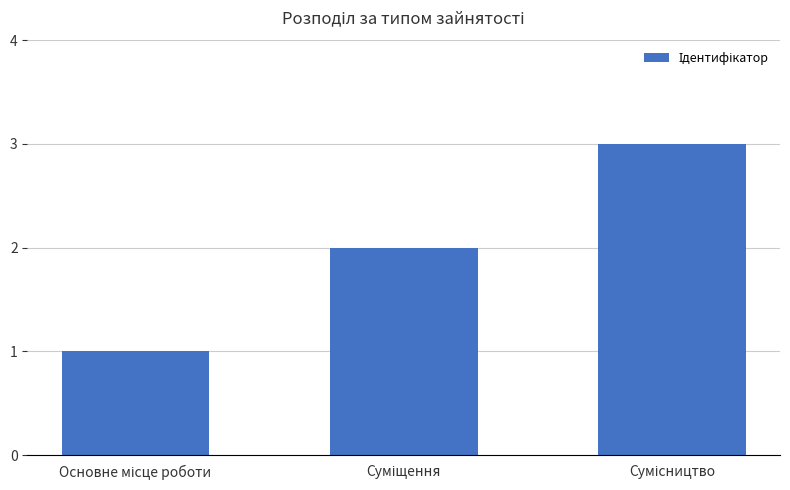

What is the greatest value displayed?

3